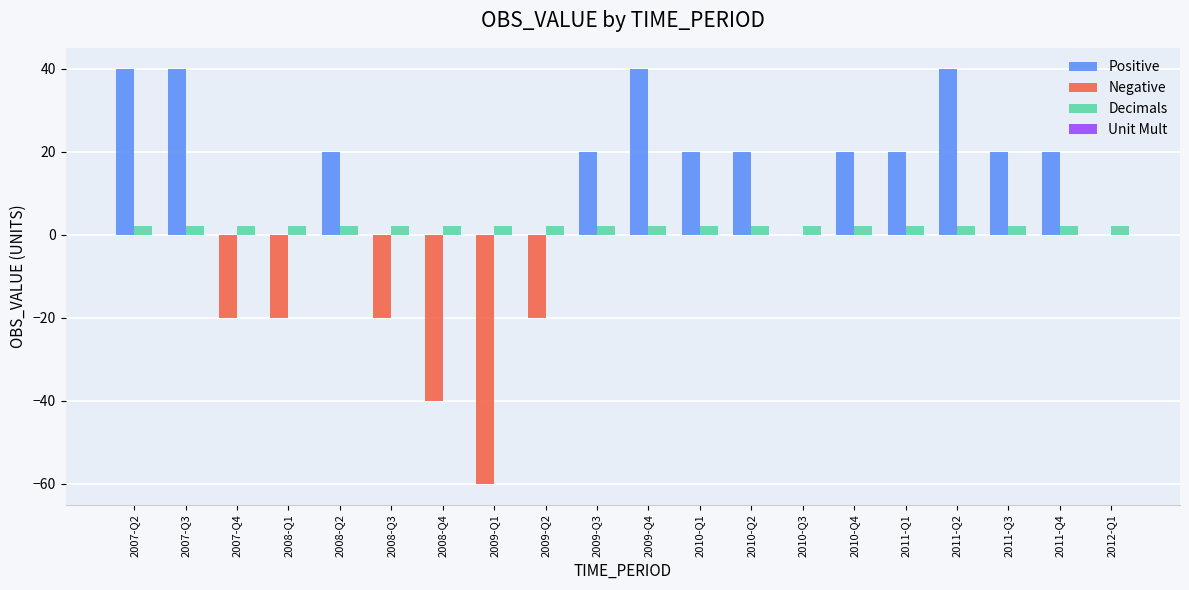

What is the maximum value shown in the chart?

40